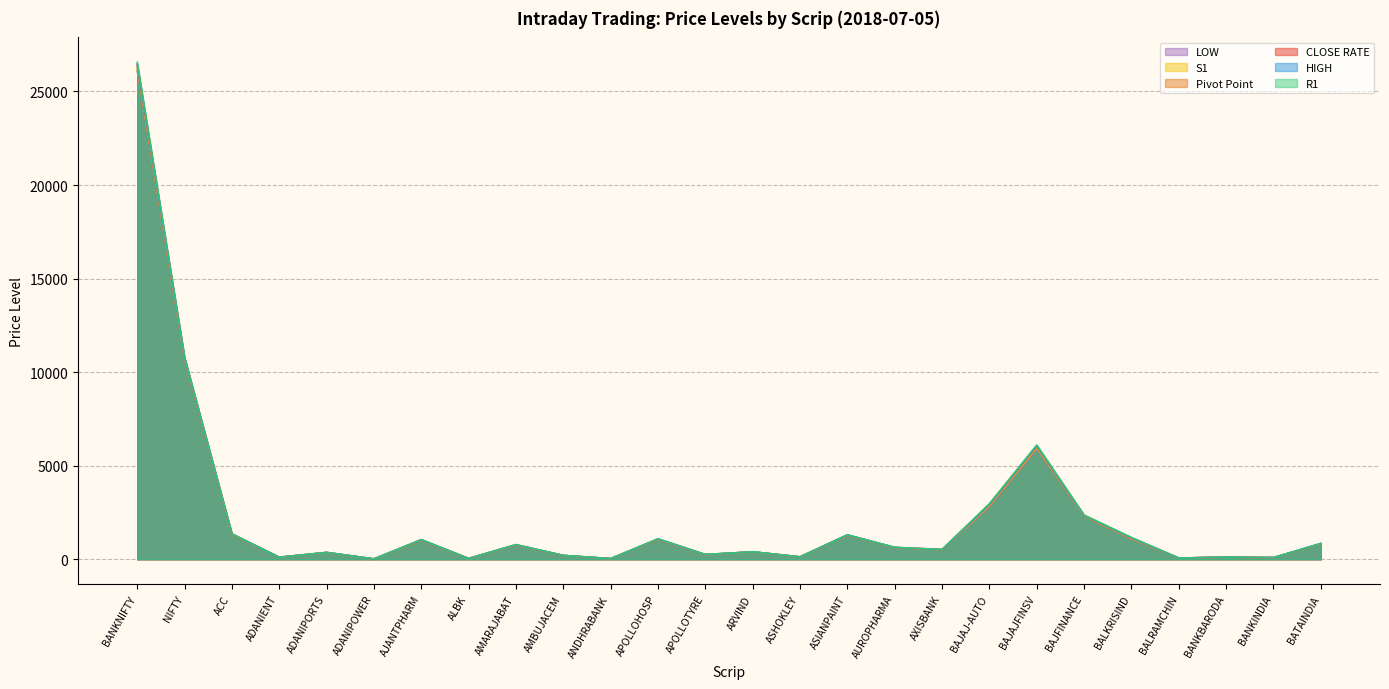

True or false: CLOSE RATE has a value of 251.5 at APOLLOTYRE.

True